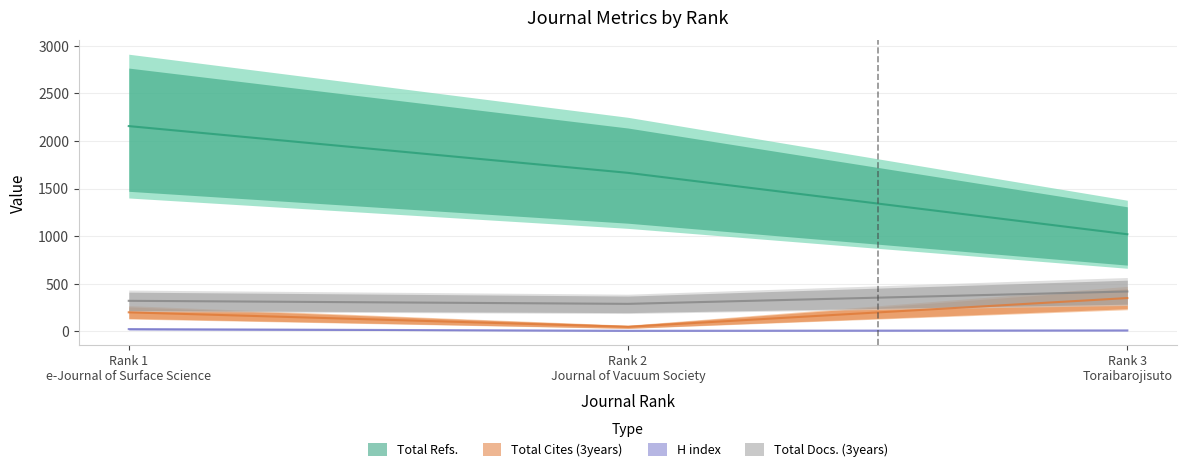

What is the label of the 1st point from the right?

Rank 3
Toraibarojisuto